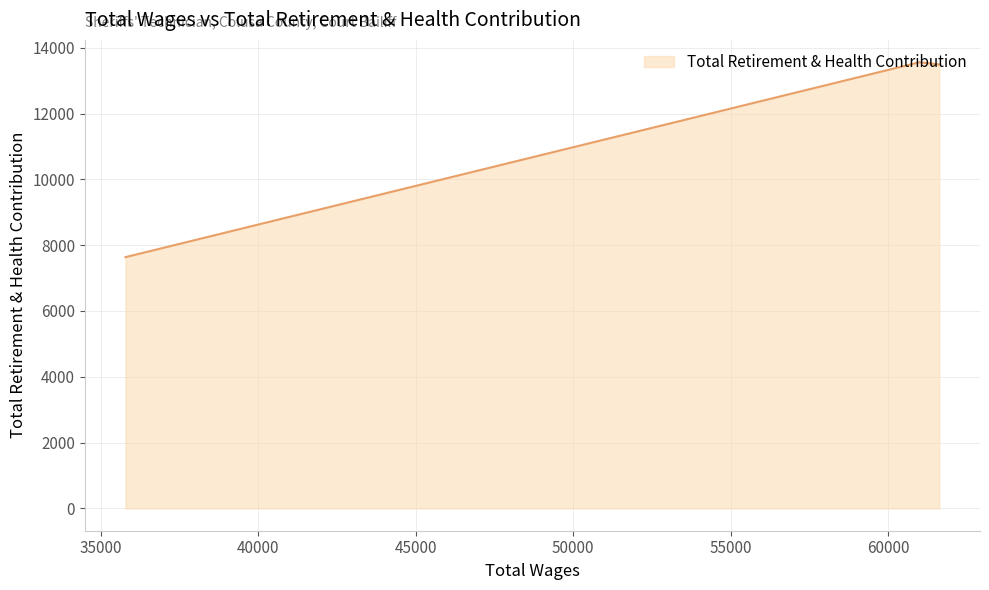

What is the minimum value shown in the chart?

7636